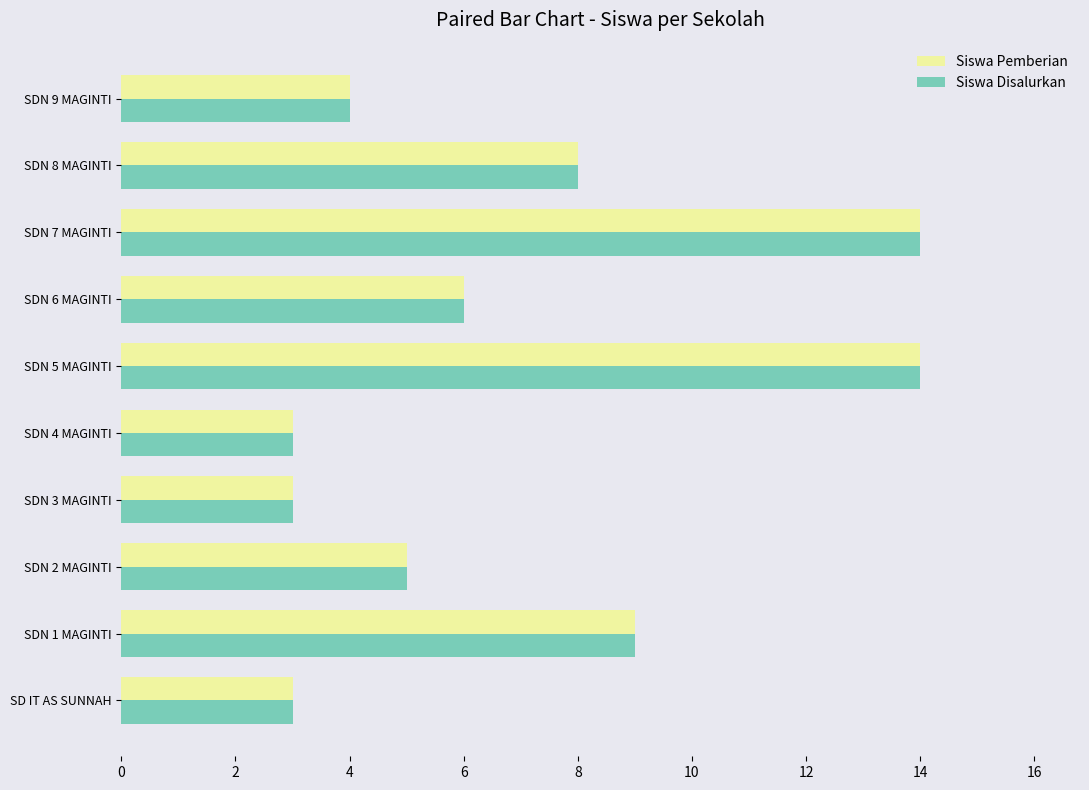

True or false: Siswa Pemberian has a value of 14 at SDN 7 MAGINTI.

True